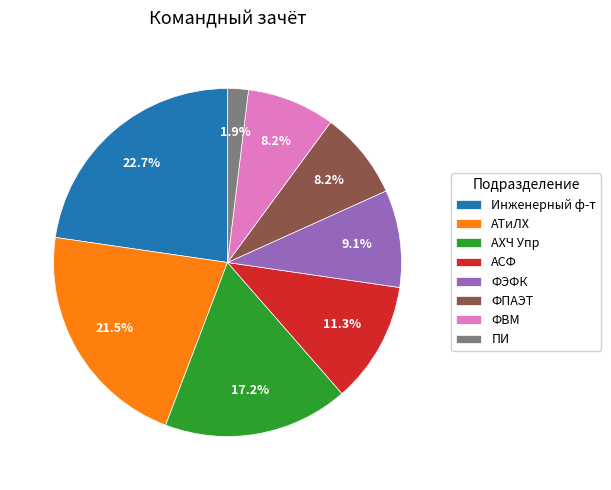

The АСФ slice represents 24% of the pie. True or false?

False